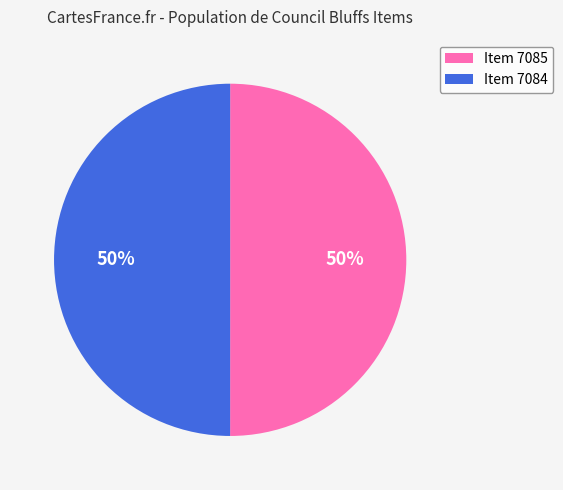

To the nearest percent, what percentage of the pie is Item 7085?

50%